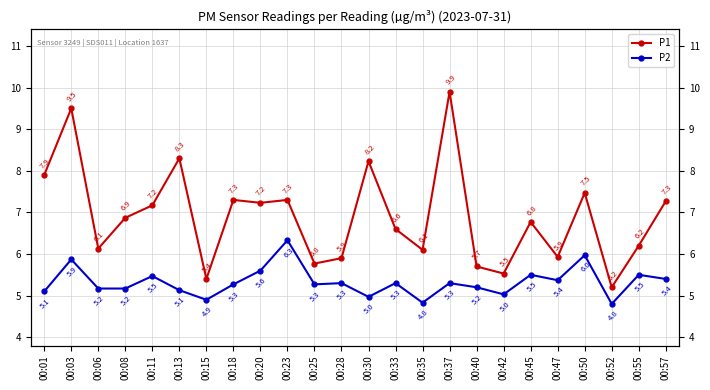

Which series has the largest total across all categories?

P1